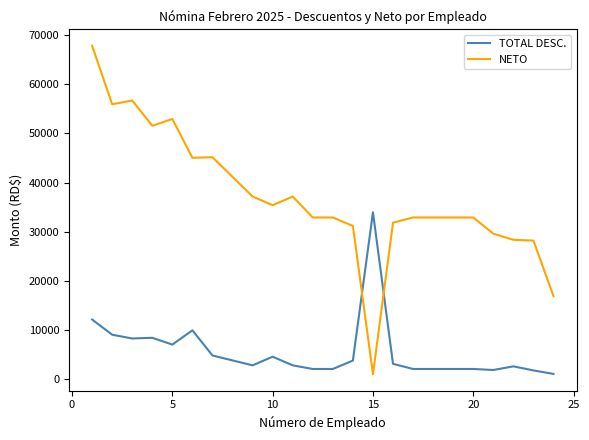

Which series has the largest total across all categories?

NETO